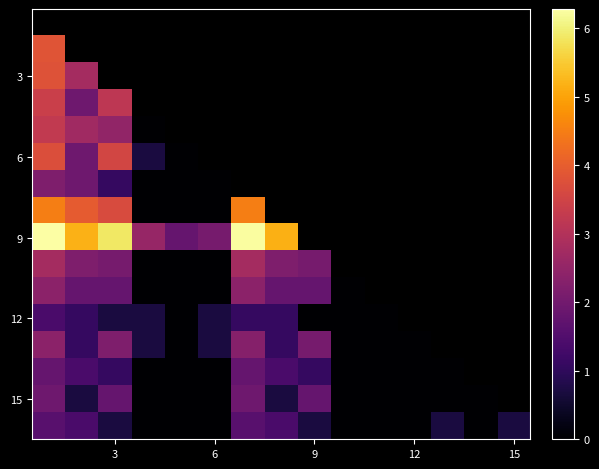

True or false: 15 has a value of -0.9 at 6.

False